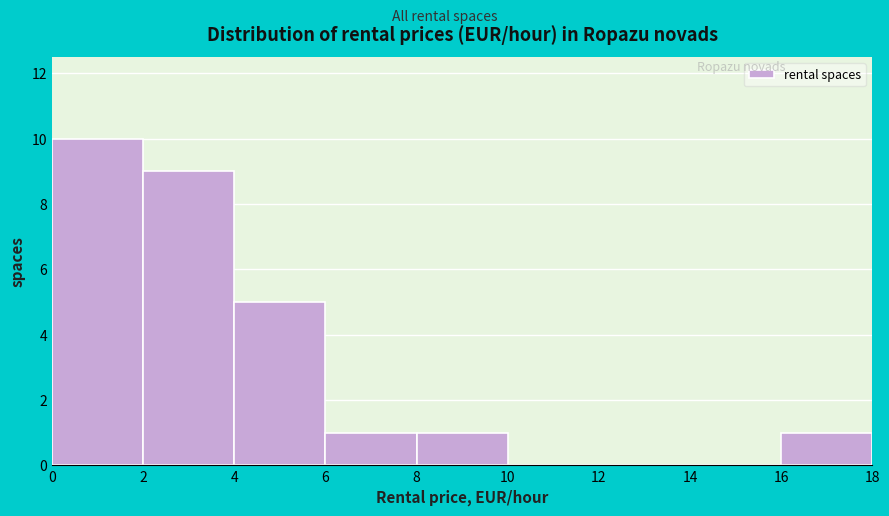

Reading left to right, transcribe this chart: for each bar, give the range it covers on the x-axis and its height. The values are not printed on the chart, so give them approximately, as read against the axis.

0 to 2: 10
2 to 4: 9
4 to 6: 5
6 to 8: 1
8 to 10: 1
10 to 12: 0
12 to 14: 0
14 to 16: 0
16 to 18: 1